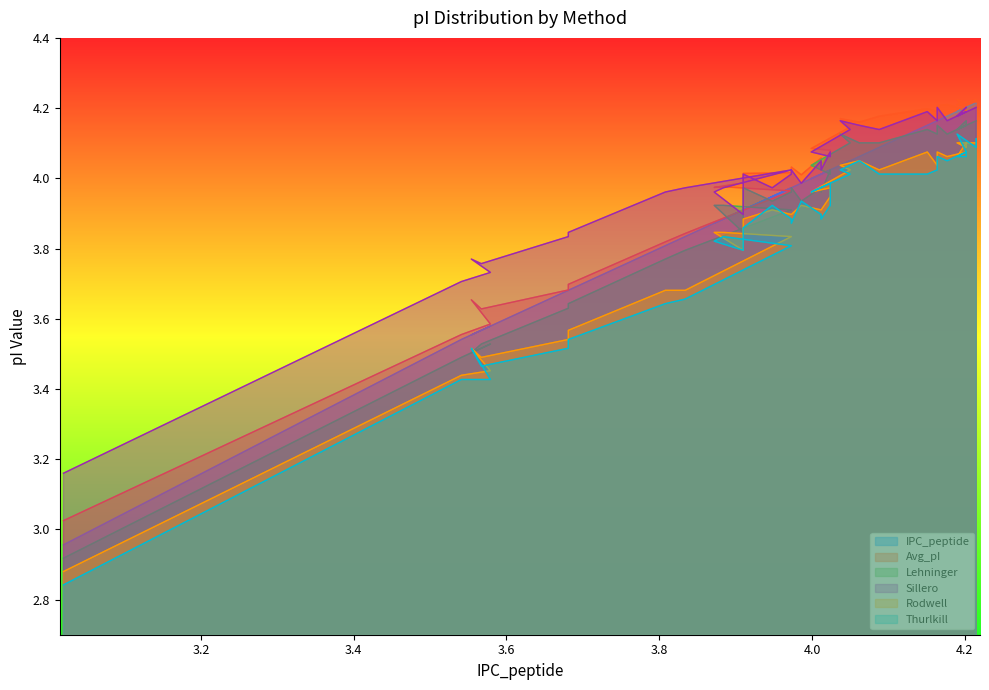

What is the spread (max minus min) of values at 3.973?

0.2